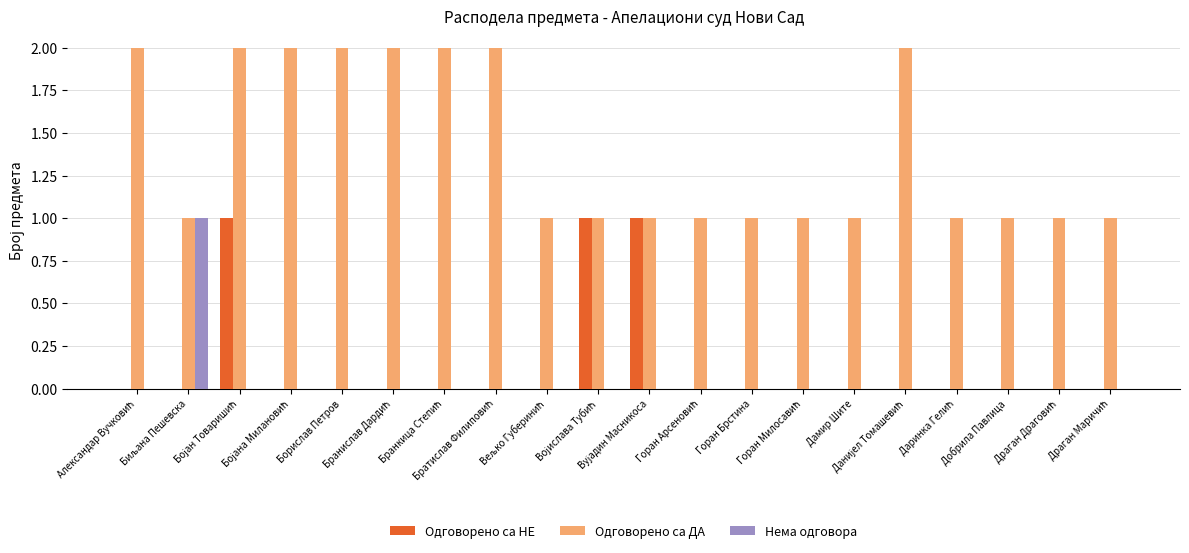

Which series has the largest total across all categories?

Одговорено са ДА